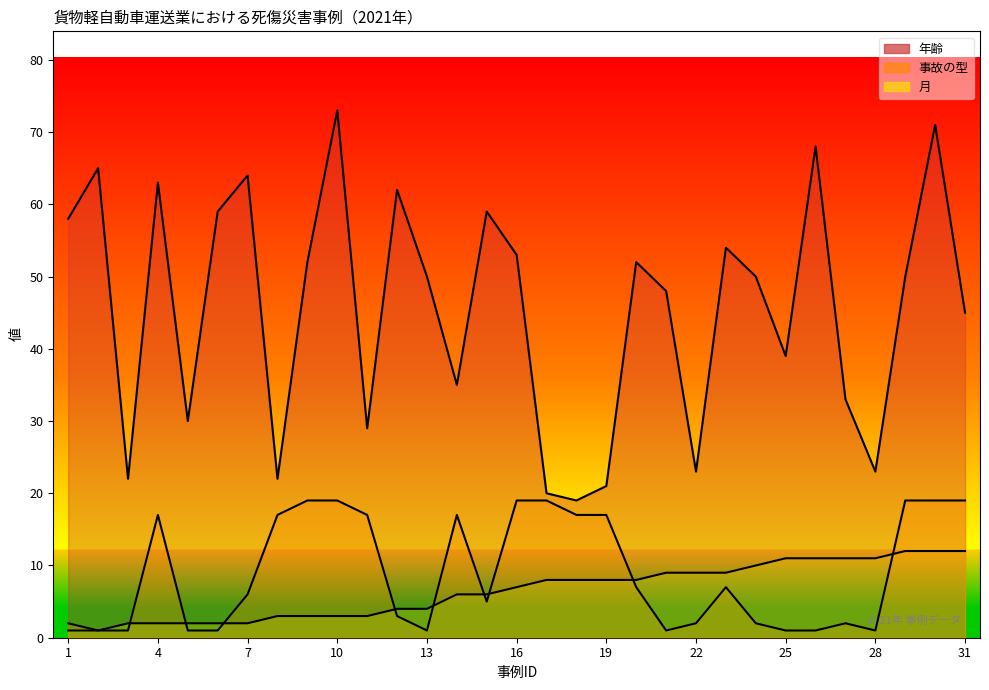

Reading left to right, what are all the values shown in this chart?

年齢: 58	65	22	63	30	59	64	22	52	73	29	62	50	35	59	53	20	19	21	52	48	23	54	50	39	68	33	23	50	71	45
事故の型: 2	1	1	17	1	1	6	17	19	19	17	3	1	17	5	19	19	17	17	7	1	2	7	2	1	1	2	1	19	19	19
月: 1	1	2	2	2	2	2	3	3	3	3	4	4	6	6	7	8	8	8	8	9	9	9	10	11	11	11	11	12	12	12